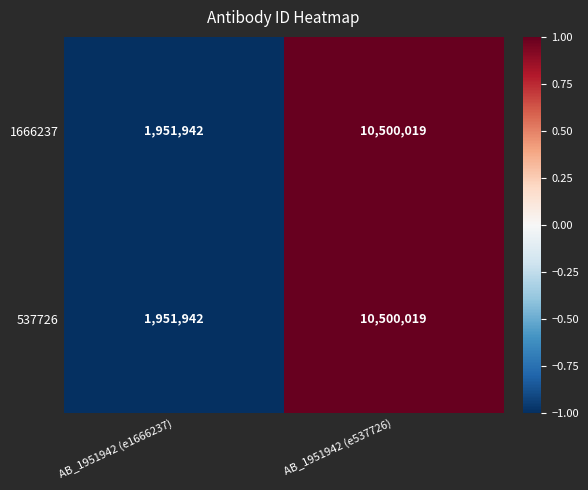

What is the maximum value shown in the chart?

10500019